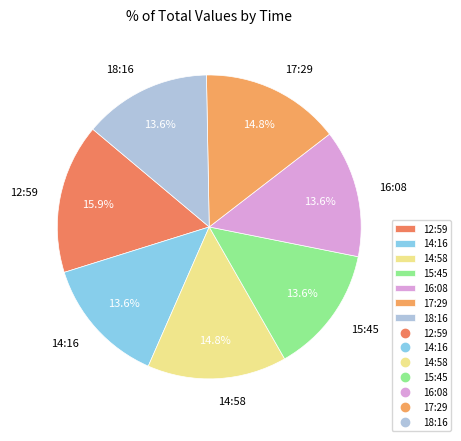

Does any single category account for the majority?

No